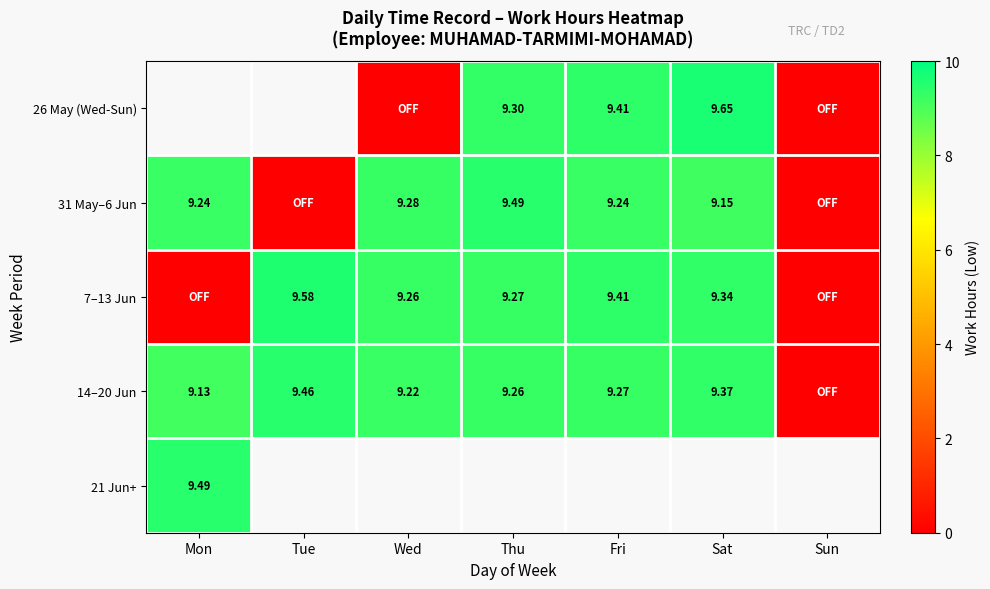

Which series has the largest range (max minus min)?

7–13 Jun